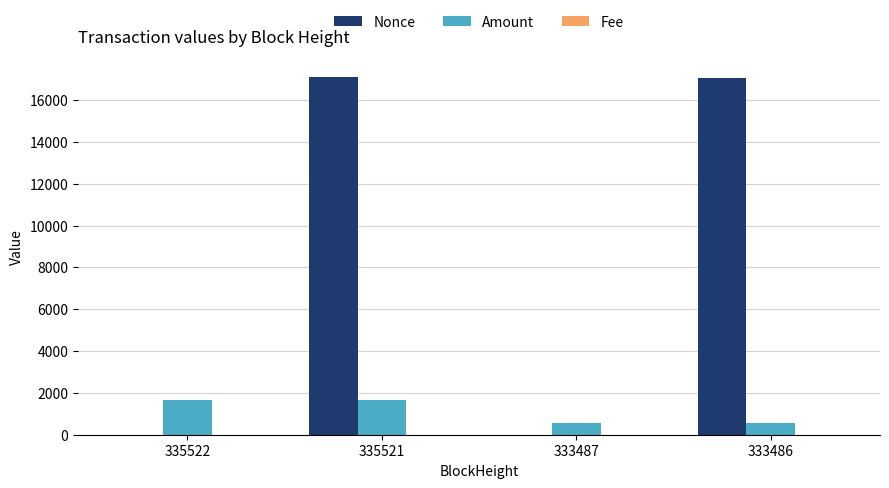

What is the spread (max minus min) of values at 335521?

17112.9